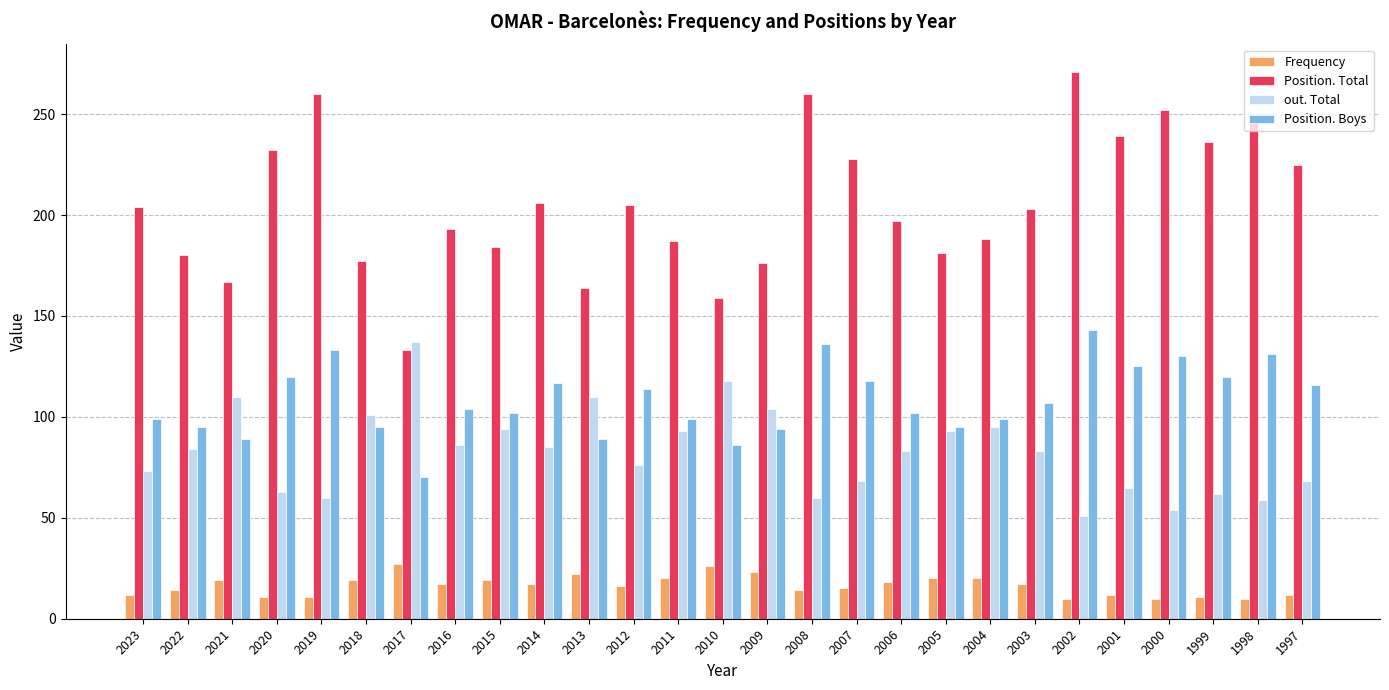

What is the total value across all series at 2002?

475